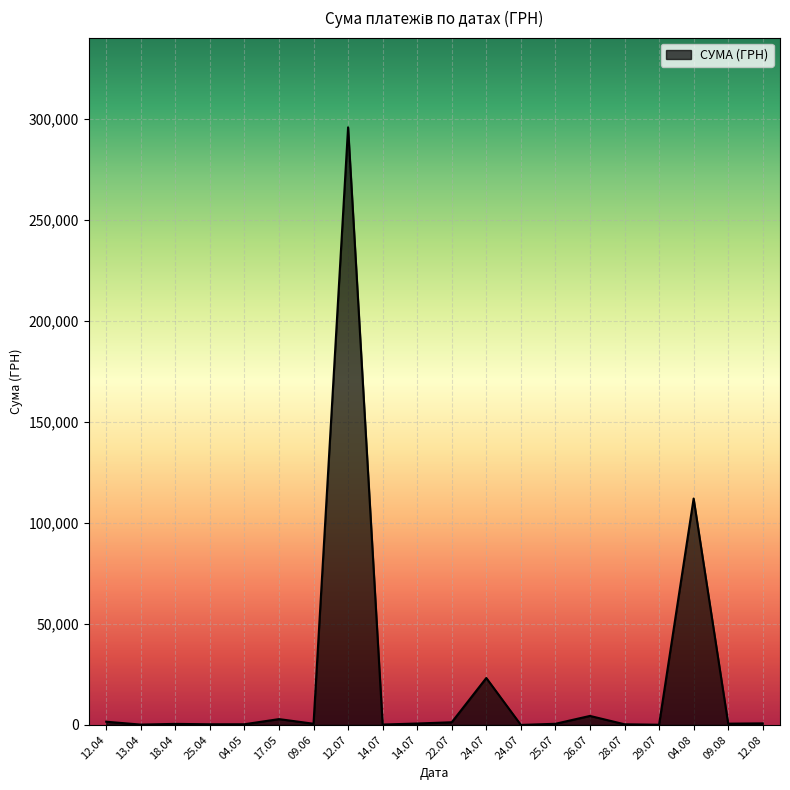

How many lines are shown in the chart?

1